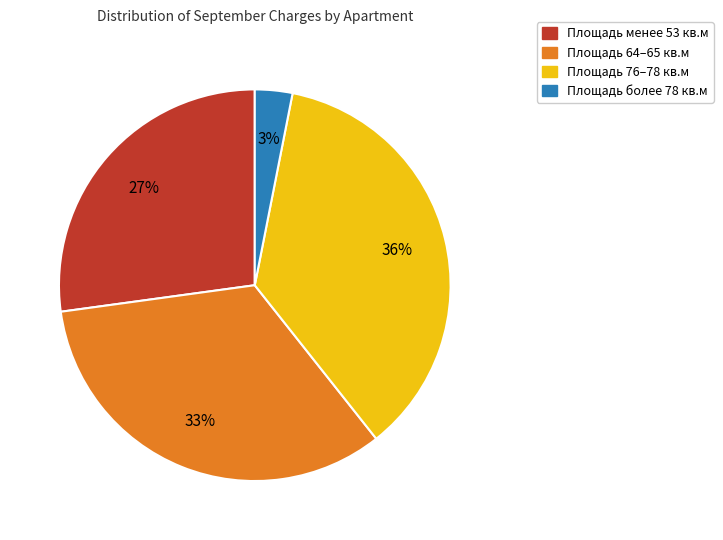

Combined, do Площадь 76–78 кв.м and Площадь более 78 кв.м account for over 50%?

No